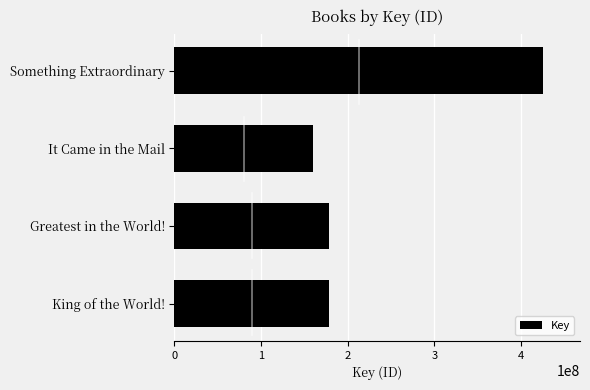

Which label corresponds to the largest value in the chart?

Something Extraordinary